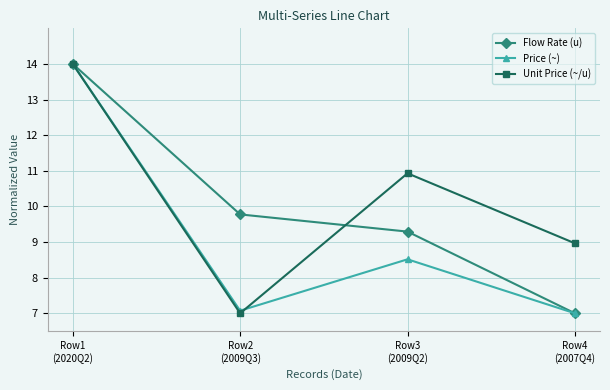

What is the total value across all series at Row3
(2009Q2)?

28.7